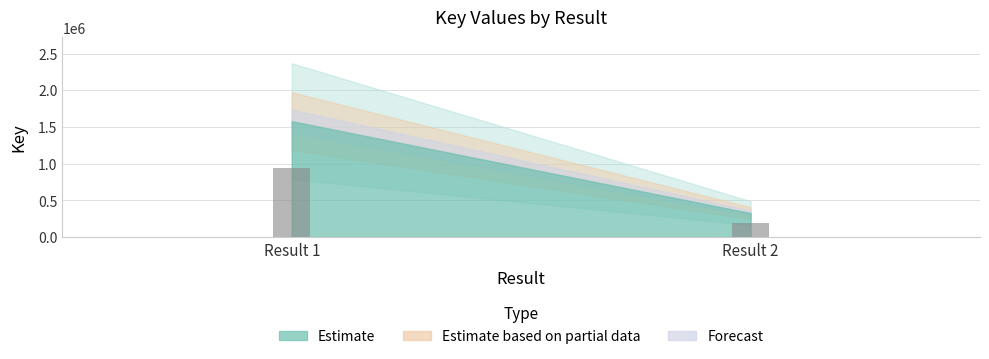

What is the difference between the values at Result 1 and Result 2?

751681.2